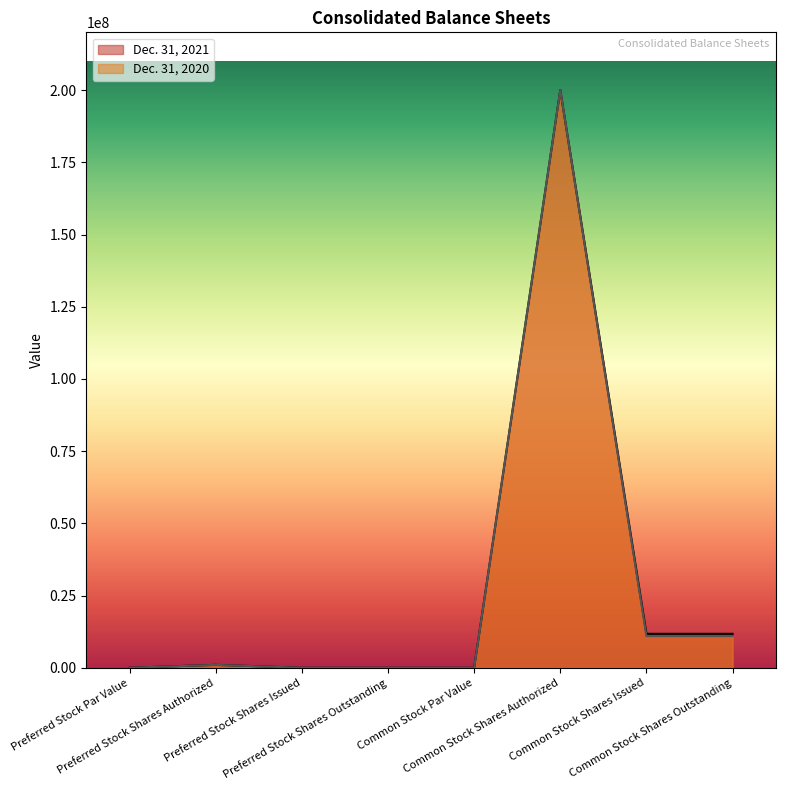

List the series in order of their overall mean, lowest first.

Dec. 31, 2020, Dec. 31, 2021